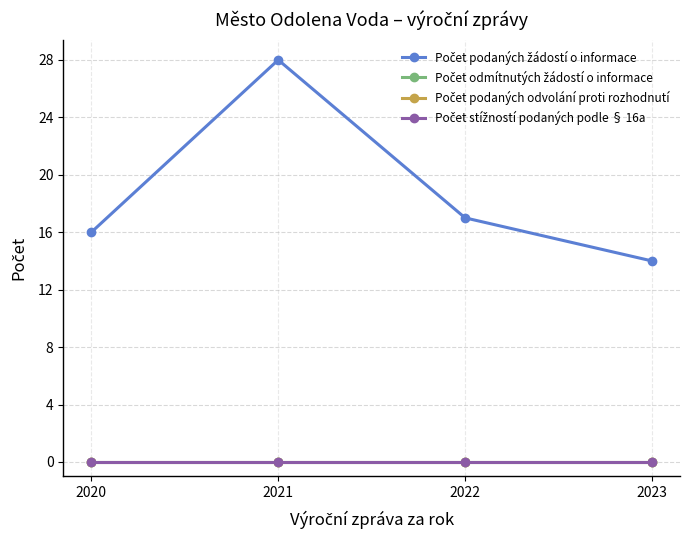

True or false: Počet podaných odvolání proti rozhodnutí and Počet podaných žádostí o informace intersect in this chart.

False